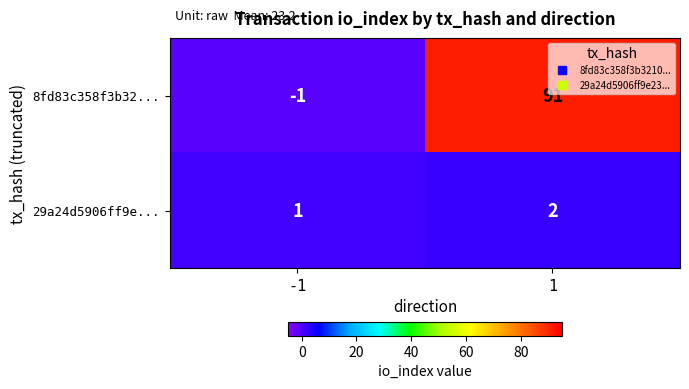

At which category does the chart reach its peak across all series?

1